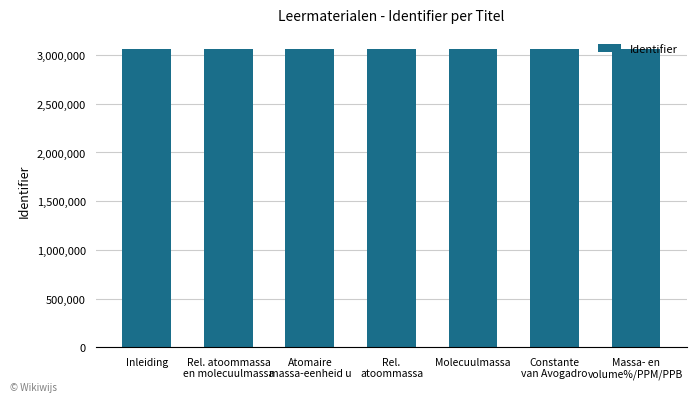

What is the value of the 2nd bar from the left?

3064812